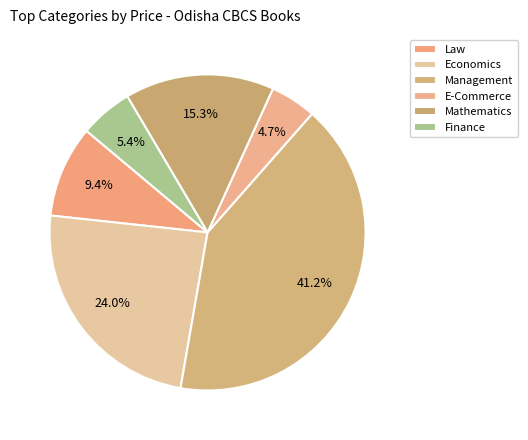

Count the number of slices in the pie.

6